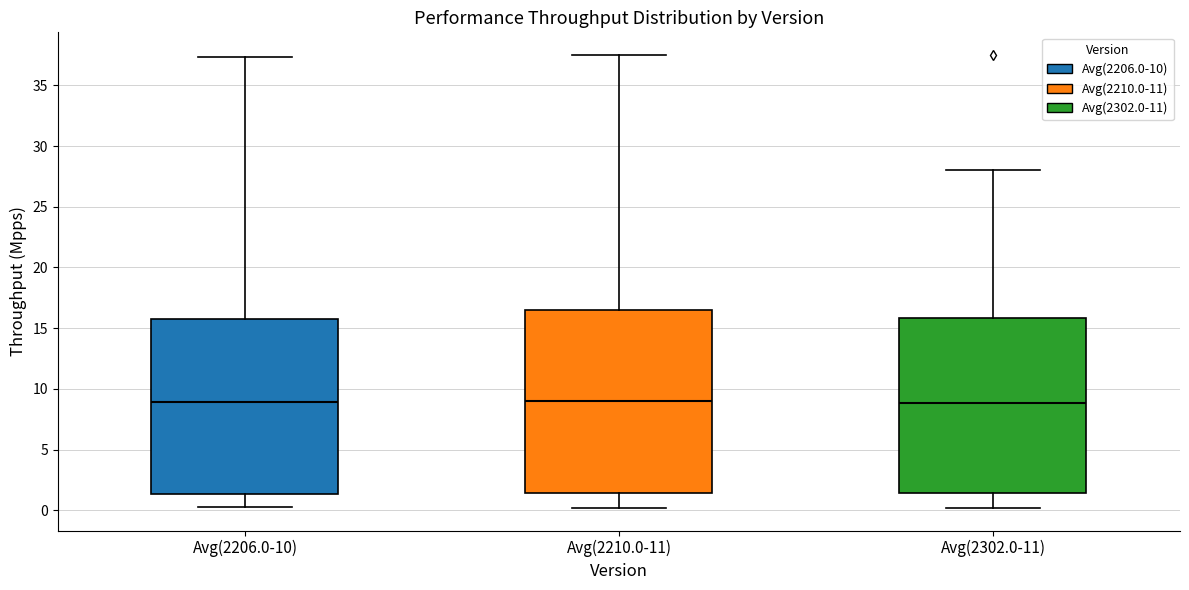

Reading left to right, read every box against the y-axis: the position of its median line, the range the box covers, and the ends of its whiskers. The values are not printed on the chart, so give them approximately, as read against the axis.

Avg(2206.0-10): median 9.0, box 1.5 to 16.0, whiskers 0.0 to 37.5
Avg(2210.0-11): median 9.0, box 1.5 to 16.5, whiskers 0.0 to 37.5
Avg(2302.0-11): median 9.0, box 1.5 to 16.0, whiskers 0.0 to 28.0